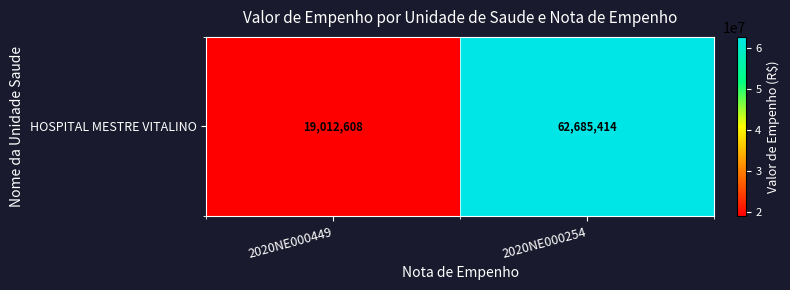

Where does the data first go above 62685413?

2020NE000254